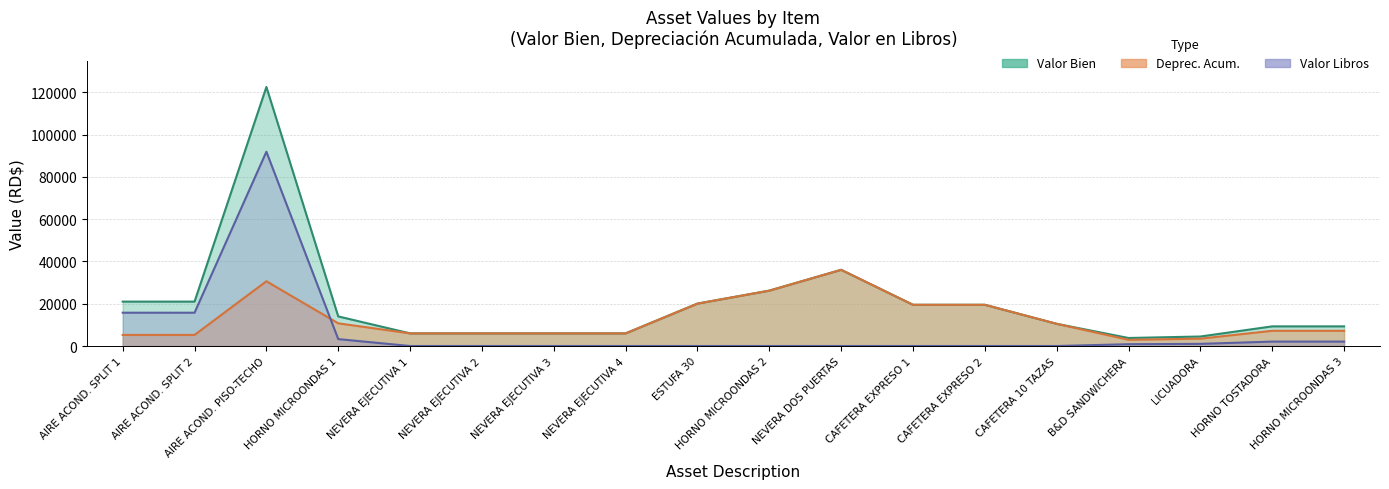

What is the difference between the maximum and minimum values in the Deprec. Acum. series?

33092.4